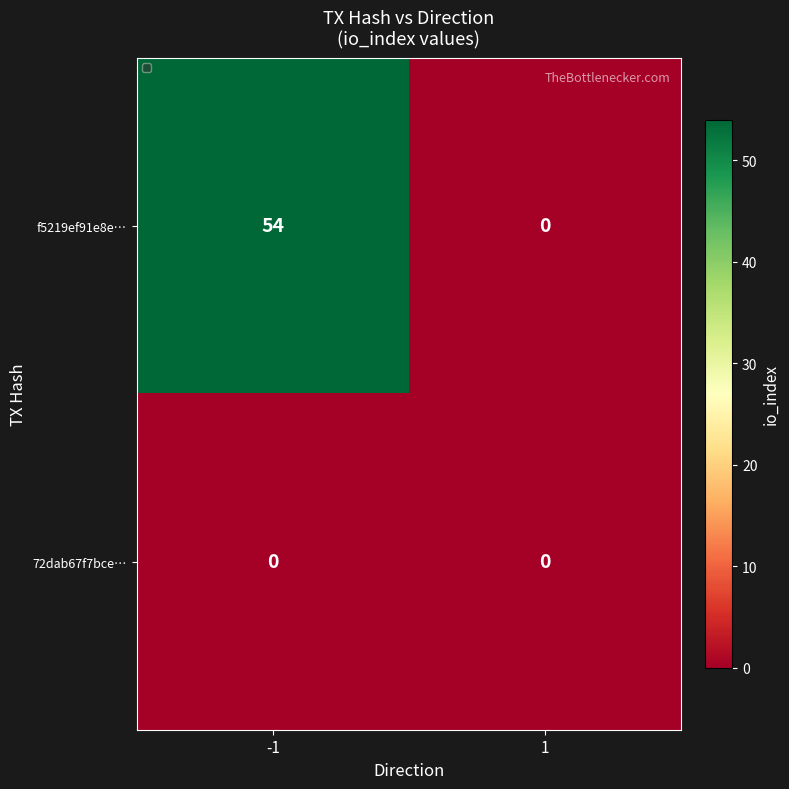

Which series has the widest spread of values?

f5219ef91e8e…